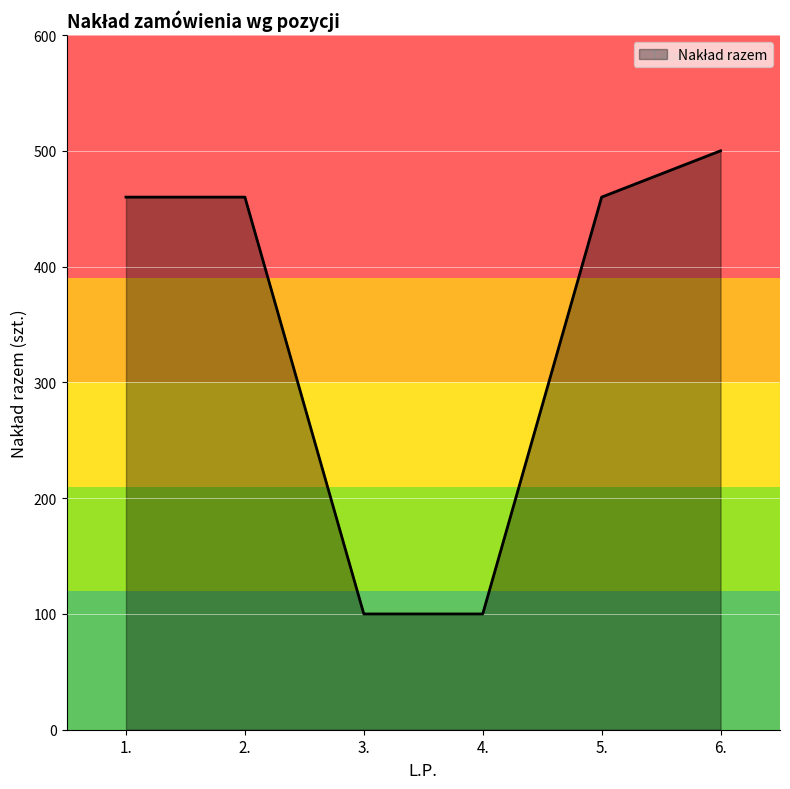

What value does the data have at 6., to the nearest 10?

500